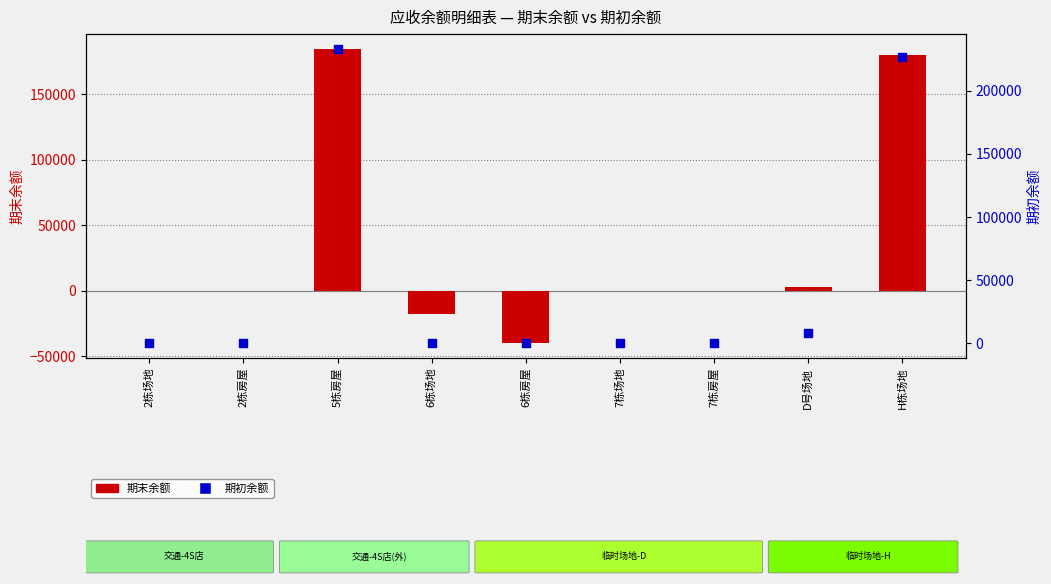

Which series has the largest total across all categories?

期初余额